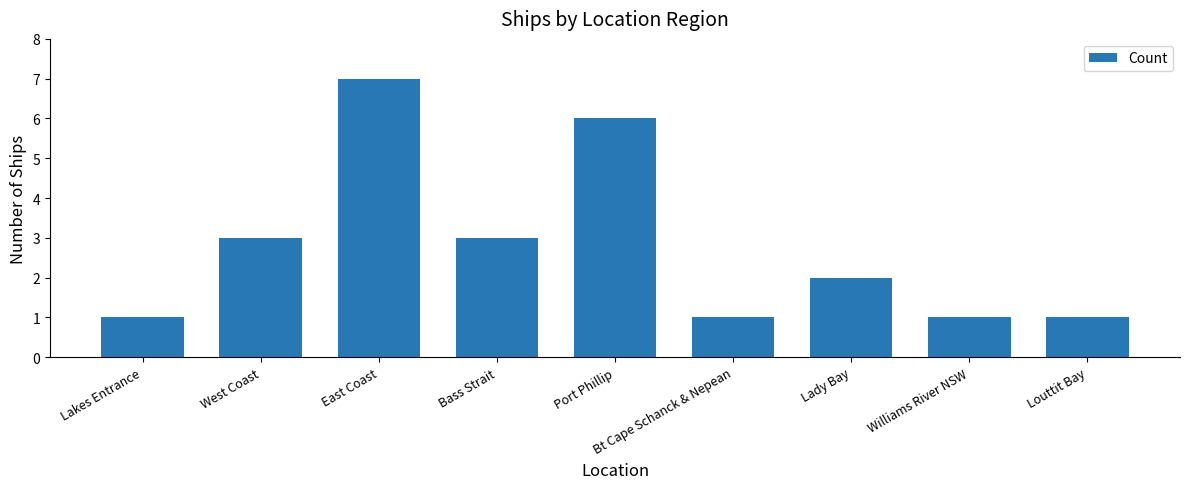

Are the bars horizontal?

No